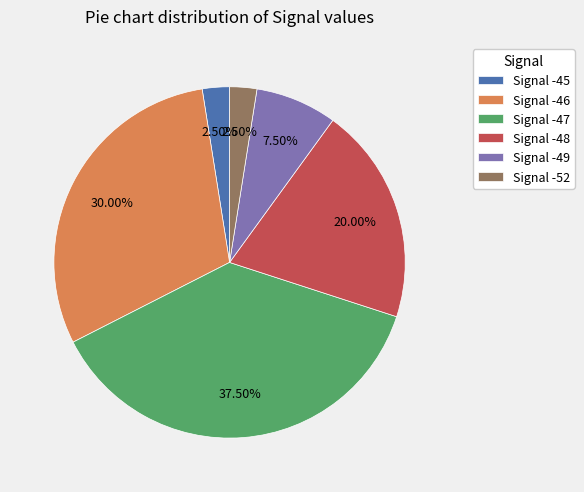

Which has a higher value, Signal -52 or Signal -48?

Signal -48